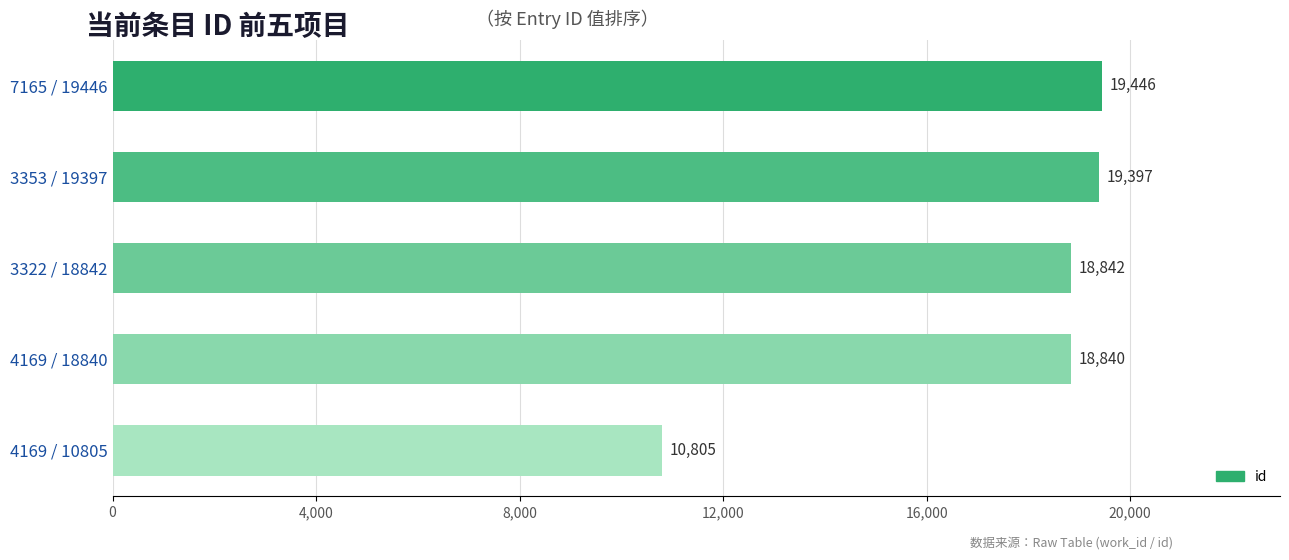

Reading bottom to top, transcribe all the data shown in this chart.

10805	18840	18842	19397	19446